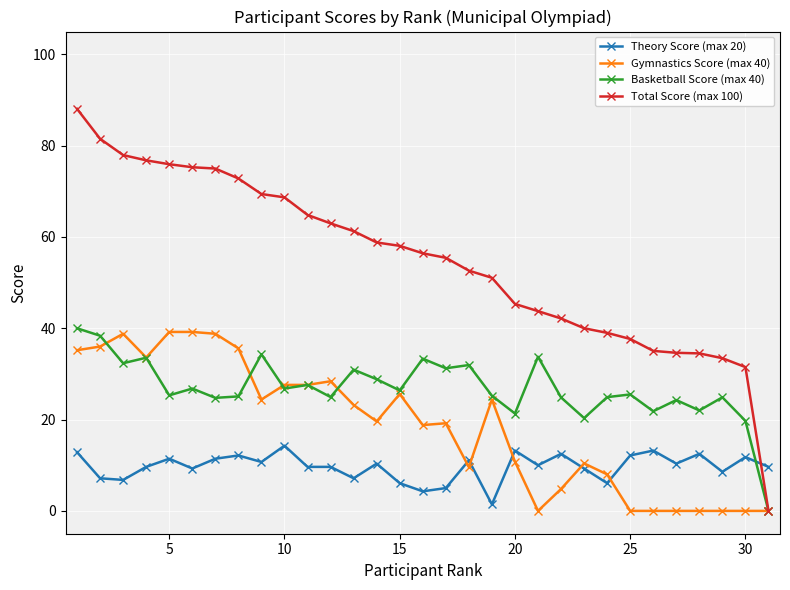

Rank the series by their average value, from highest to lowest.

Total Score (max 100), Basketball Score (max 40), Gymnastics Score (max 40), Theory Score (max 20)